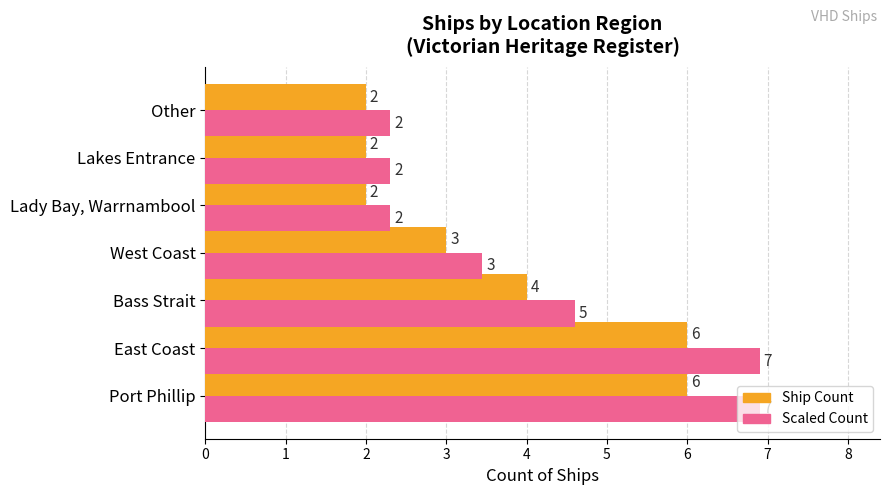

The Ship Count series shows 2.0 at Lakes Entrance. True or false?

True